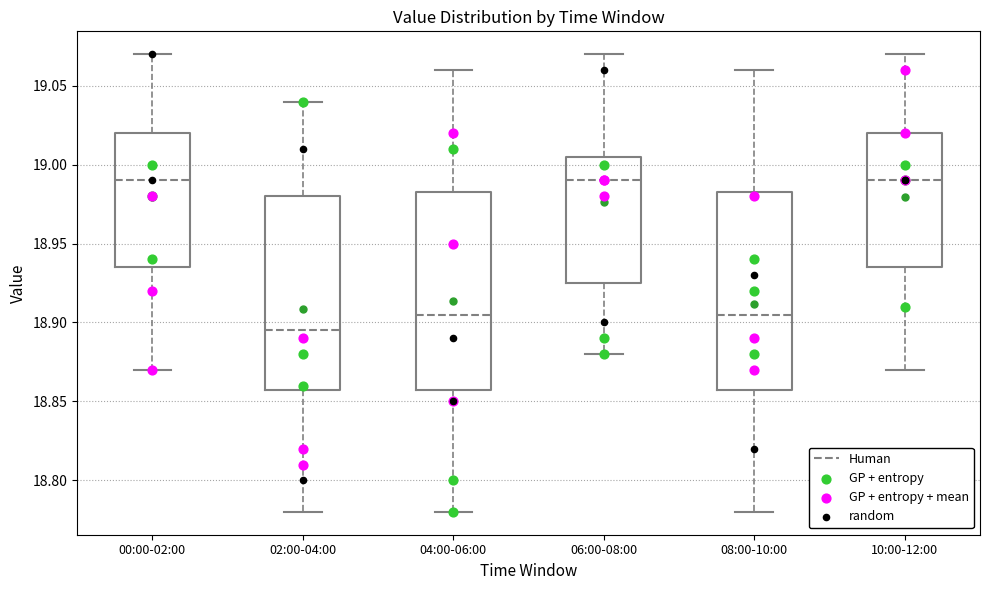

Reading left to right, transcribe this box plot: for each box, give where its median line is, the range the box spans, and where its two whiskers end, as read against the y-axis. The values are not printed on the chart, so give them approximately, as read against the axis.

00:00-02:00: median 18.990, box 18.935 to 19.020, whiskers 18.870 to 19.070
02:00-04:00: median 18.895, box 18.860 to 18.980, whiskers 18.780 to 19.040
04:00-06:00: median 18.905, box 18.860 to 18.985, whiskers 18.780 to 19.060
06:00-08:00: median 18.990, box 18.925 to 19.005, whiskers 18.880 to 19.070
08:00-10:00: median 18.905, box 18.860 to 18.985, whiskers 18.780 to 19.060
10:00-12:00: median 18.990, box 18.935 to 19.020, whiskers 18.870 to 19.070